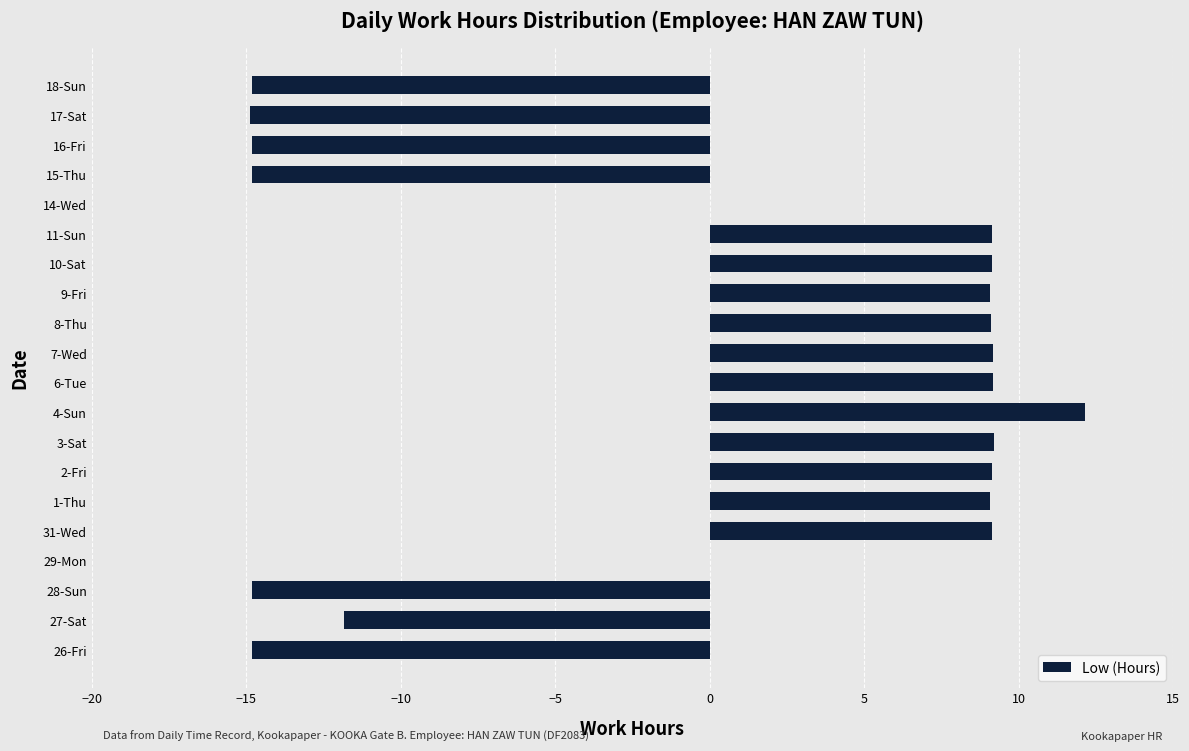

What value does the data have at 16-Fri?

-14.8